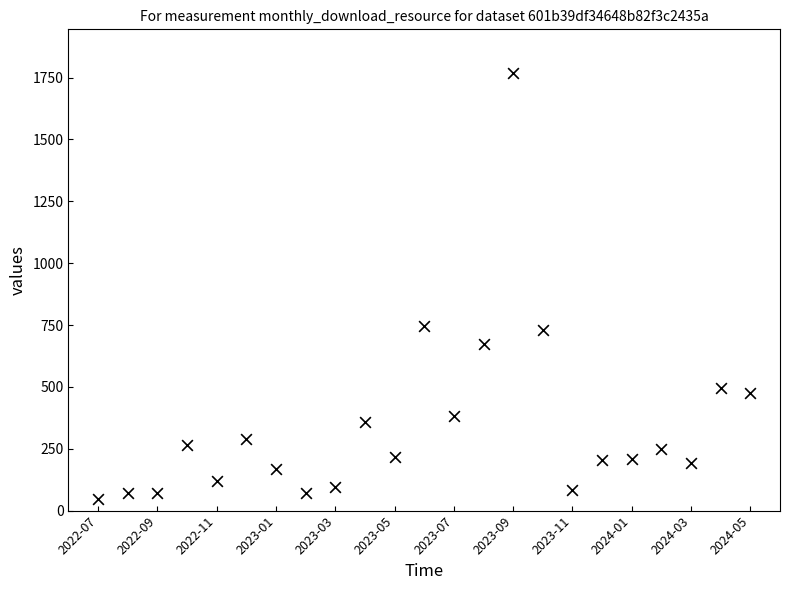

What is the range of Y values (max minus min)?

1720